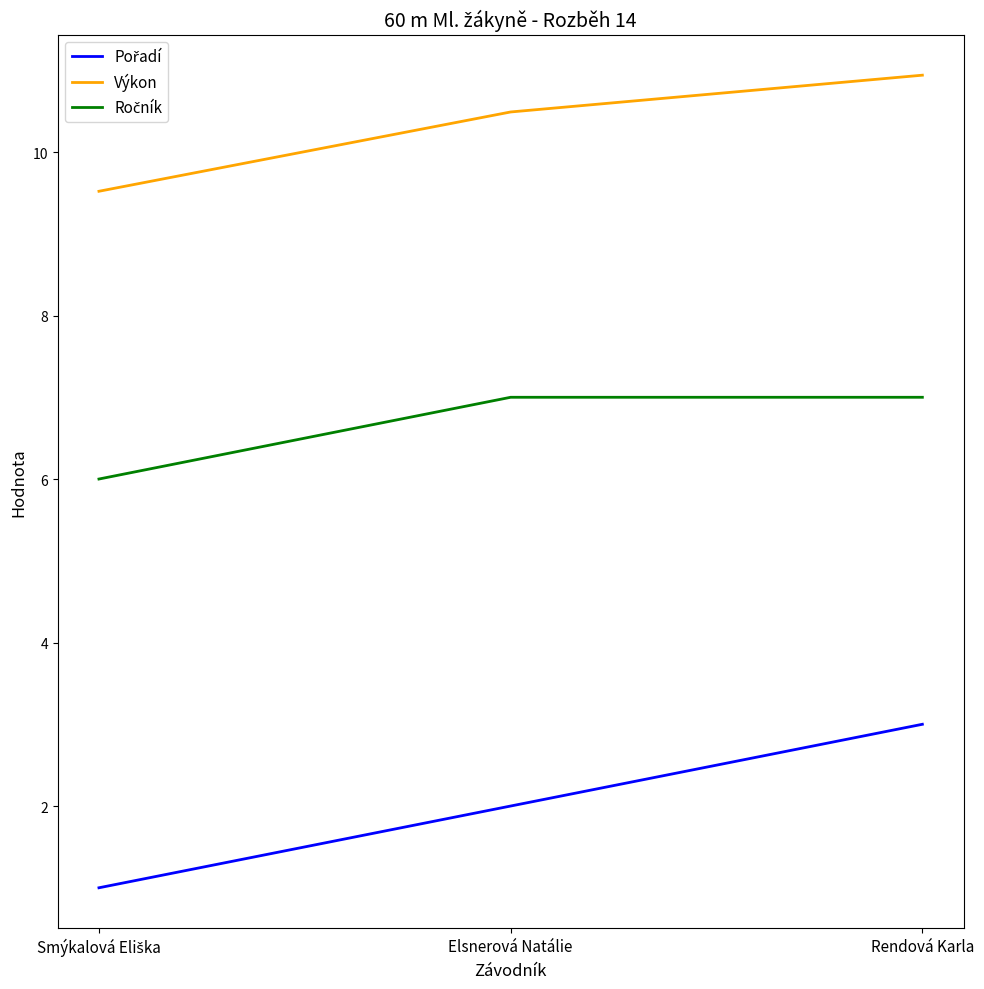

What position from the left is Rendová Karla?

3